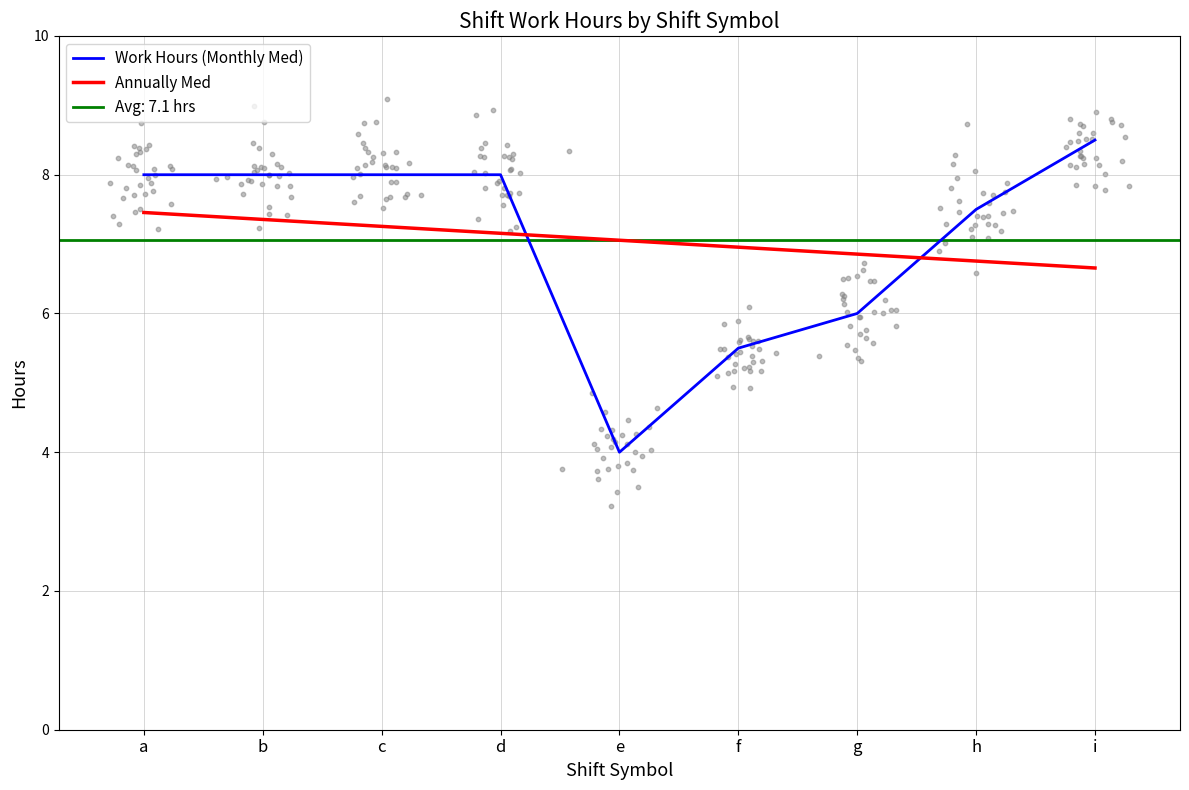

Which series has the largest total across all categories?

Work Hours (Monthly Med)